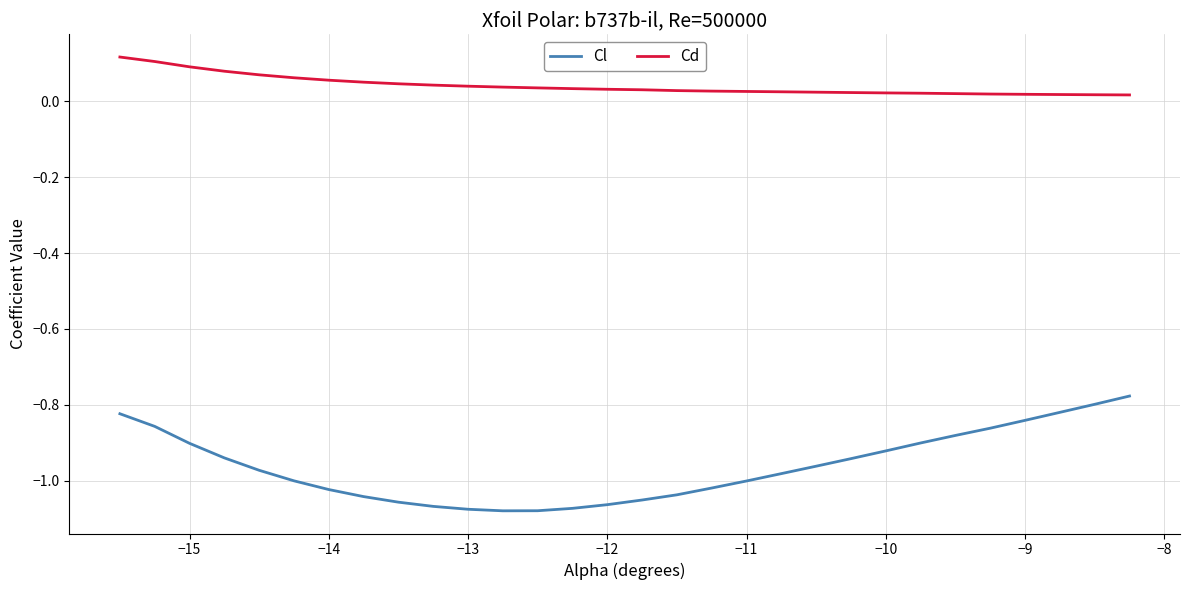

True or false: Cd and Cl cross at least once.

False